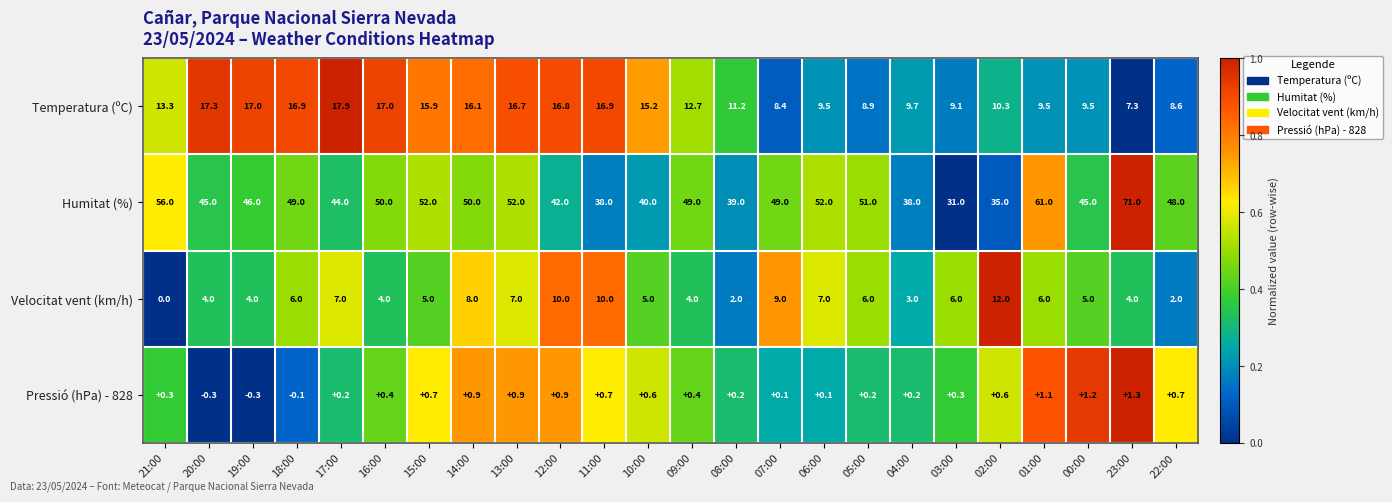

At which label does Pressió (hPa) - 828 first exceed 0?

21:00